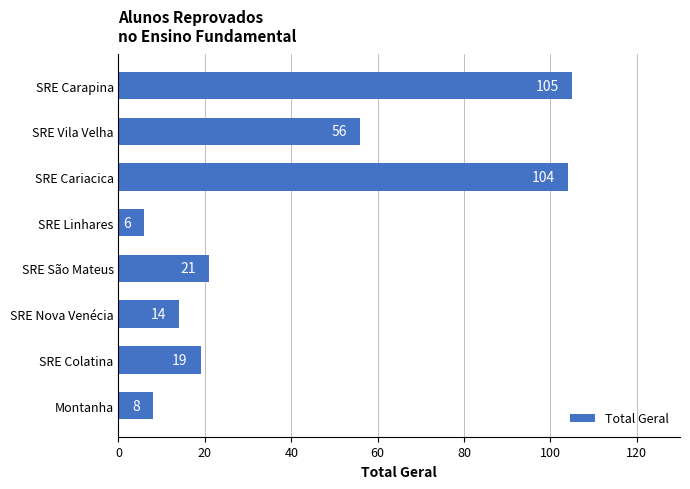

Reading bottom to top, list all the values displayed in this chart.

Montanha=8	SRE Colatina=19	SRE Nova Venécia=14	SRE São Mateus=21	SRE Linhares=6	SRE Cariacica=104	SRE Vila Velha=56	SRE Carapina=105